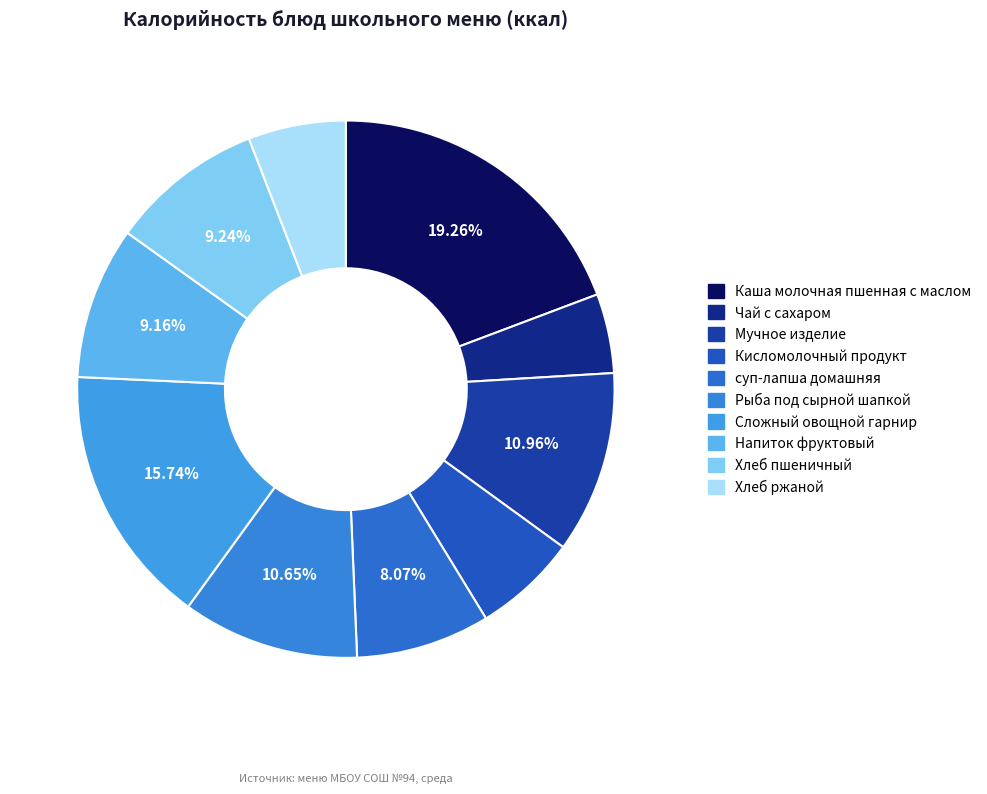

How many segments does this pie chart have?

10